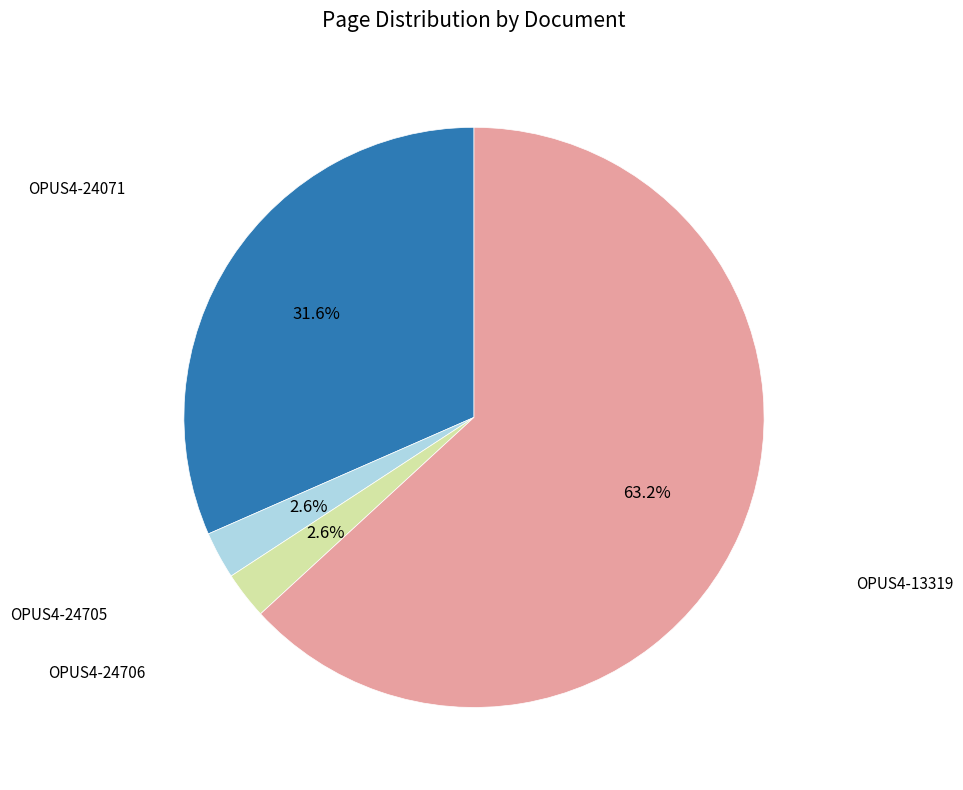

Does any single category account for the majority?

Yes